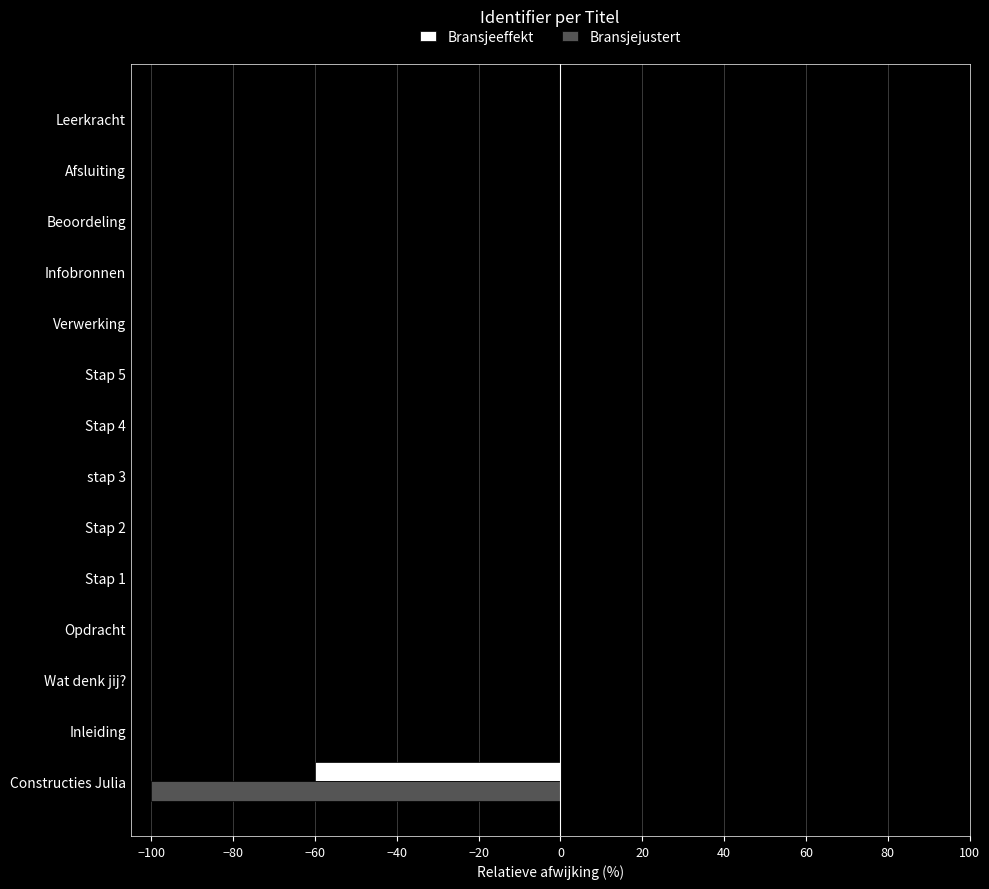

What is the sum of all Bransjeeffekt values?

-60.0